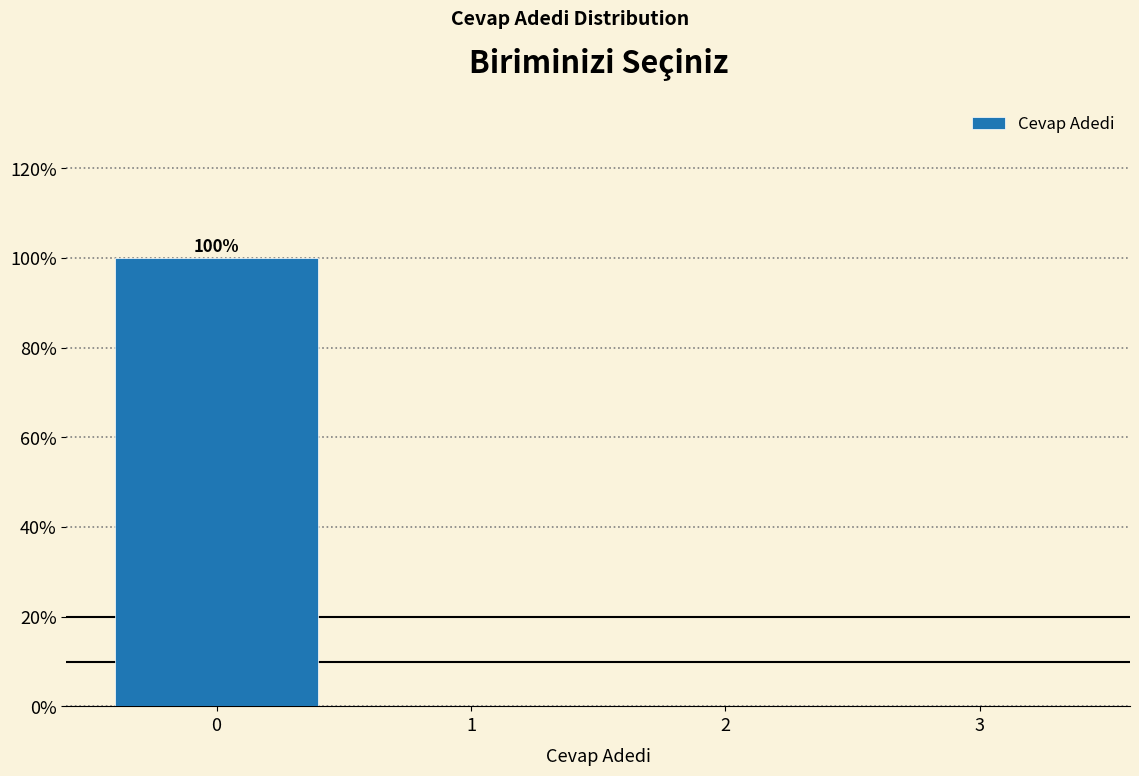

Reading right to left, extract all data points from this chart.

3=0	2=0	1=0	0=100